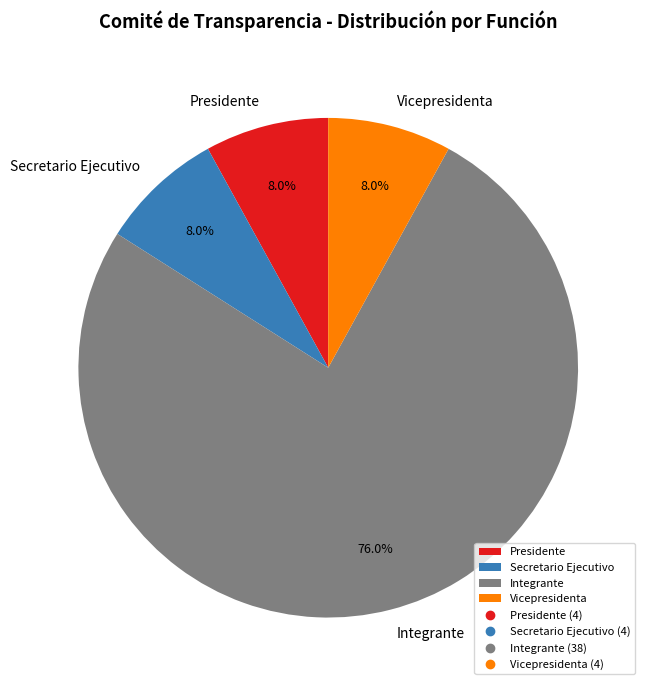

What is the largest slice in the pie chart?

Integrante